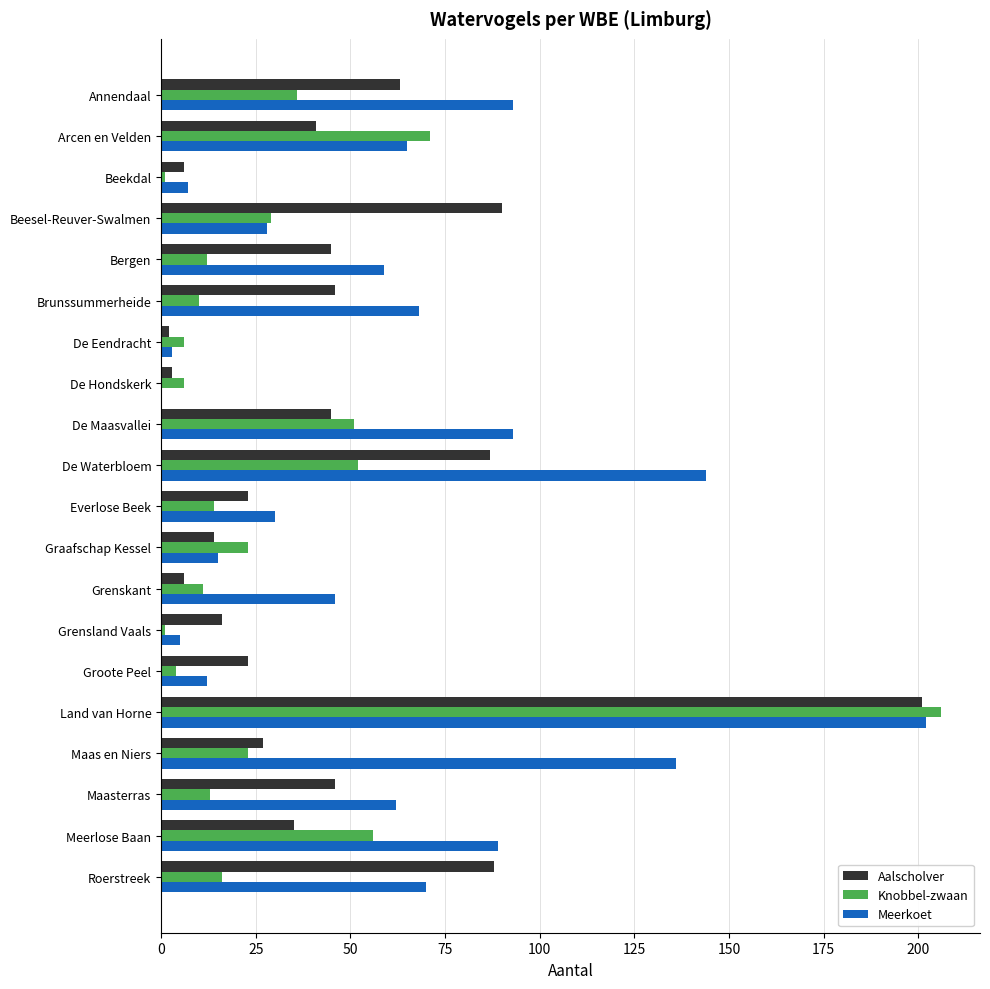

Which label corresponds to the largest value in the chart?

Land van Horne